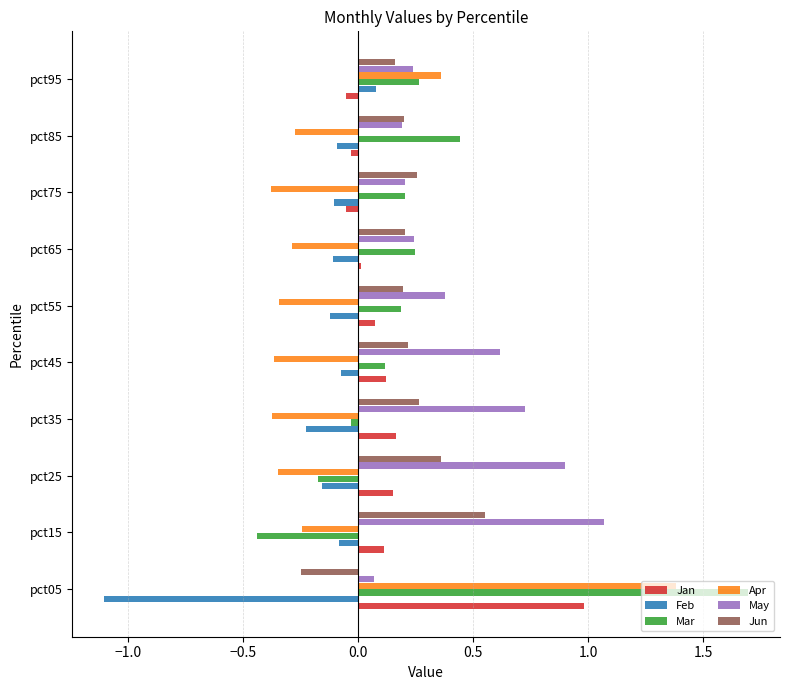

What is the spread (max minus min) of values at pct15?

1.5